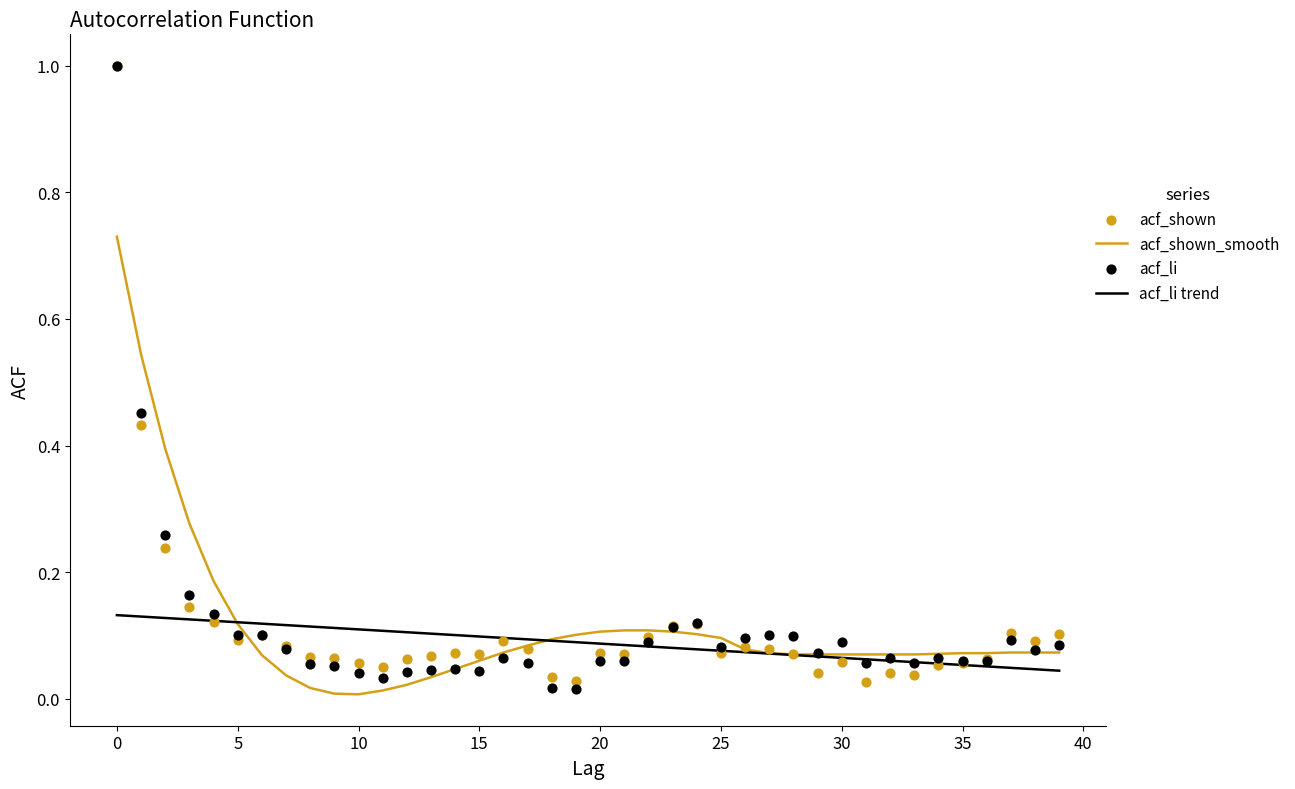

Is the value of acf_li at 30 greater than the value of acf_shown_smooth at 20?

No